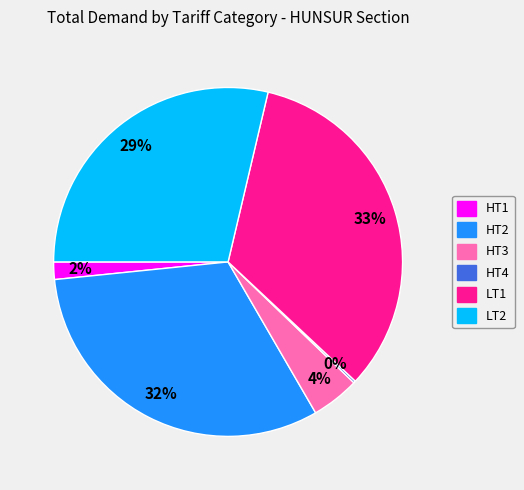

Combined, do LT1 and HT2 account for over 50%?

Yes